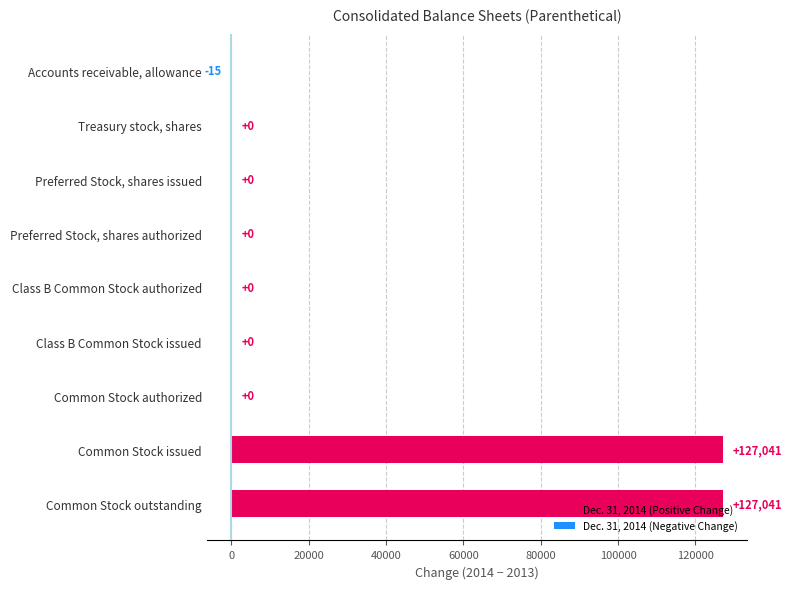

What is the change in value from Preferred Stock, shares authorized to Common Stock outstanding?

+127041